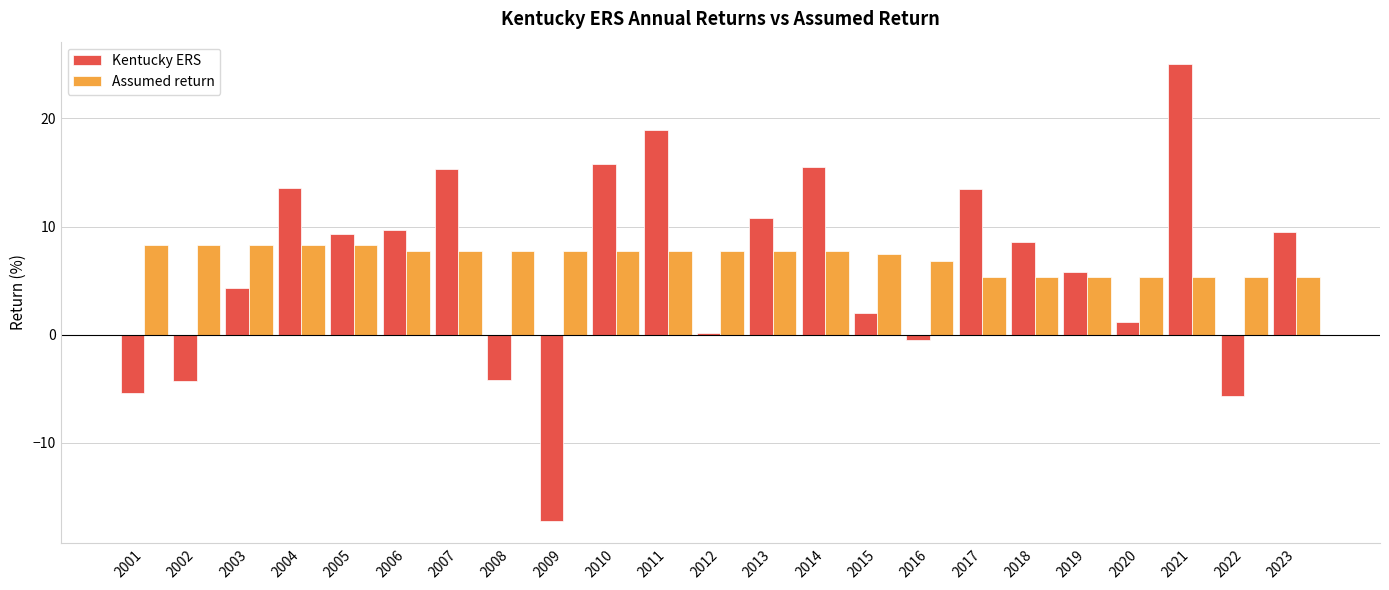

What is the average value of the Assumed return series?

7.1